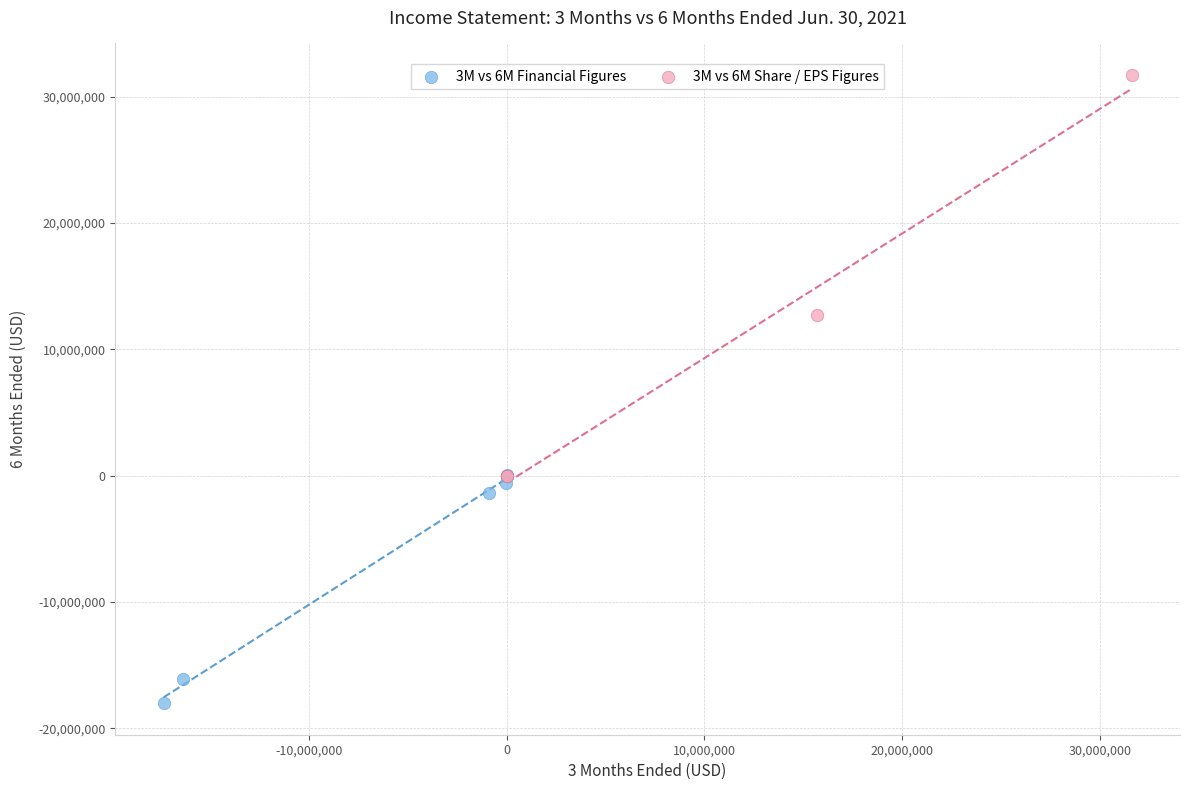

Which series reaches the minimum Y coordinate?

3M vs 6M Financial Figures